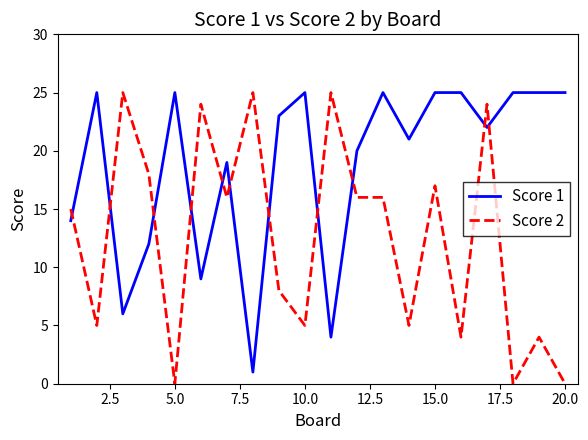

Which series has the largest total across all categories?

Score 1